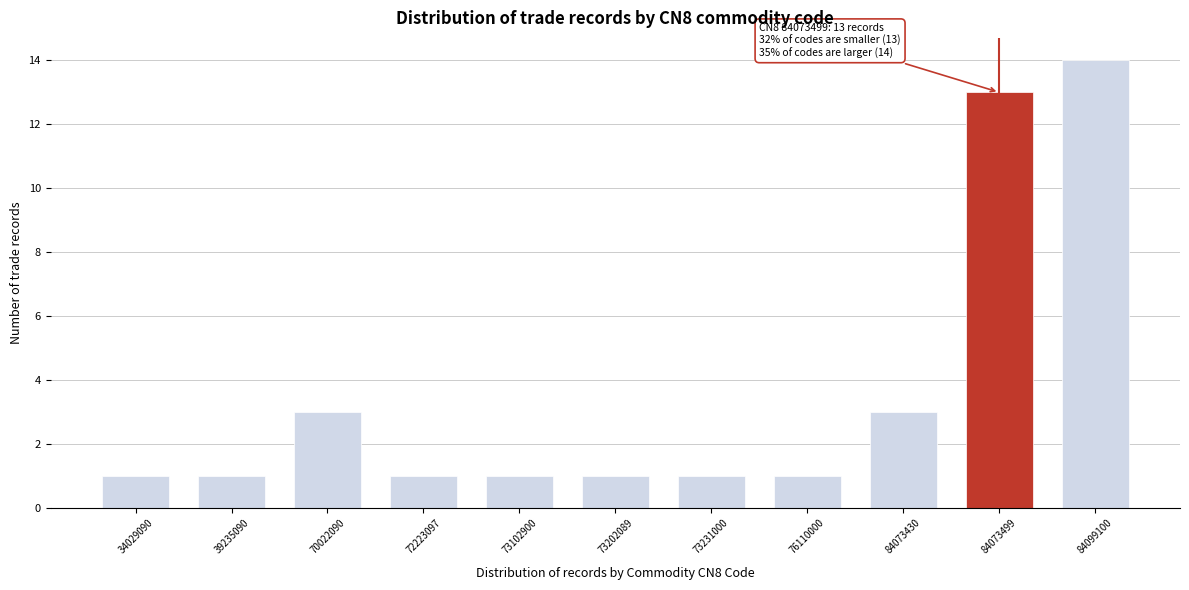

Reading right to left, list all the values displayed in this chart.

14	13	3	1	1	1	1	1	3	1	1